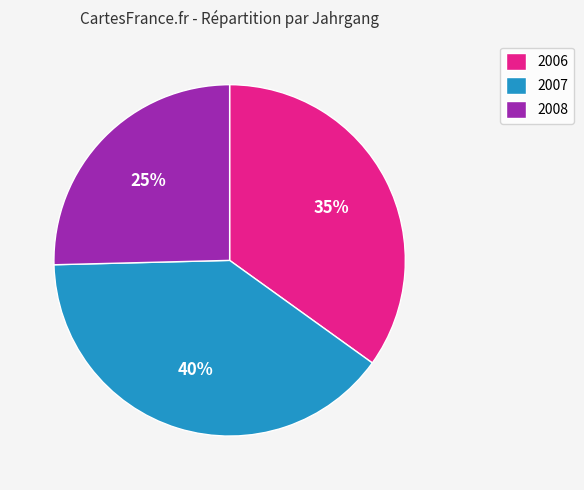

To the nearest percent, what is the difference between the 2007 and 2006 slice percentages?

5%